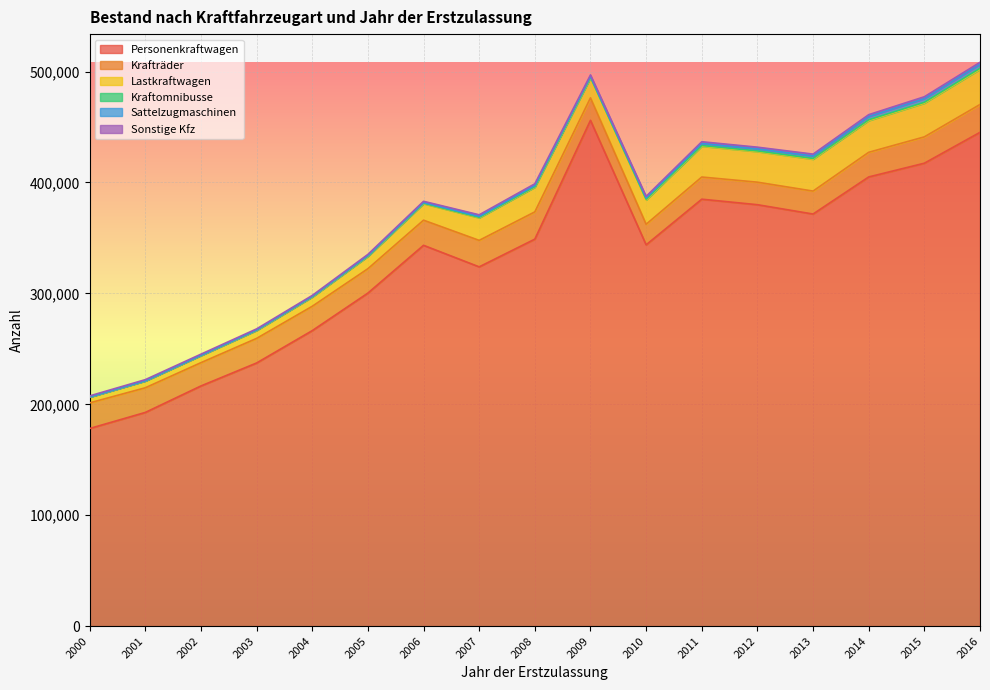

Which series has the widest spread of values?

Personenkraftwagen